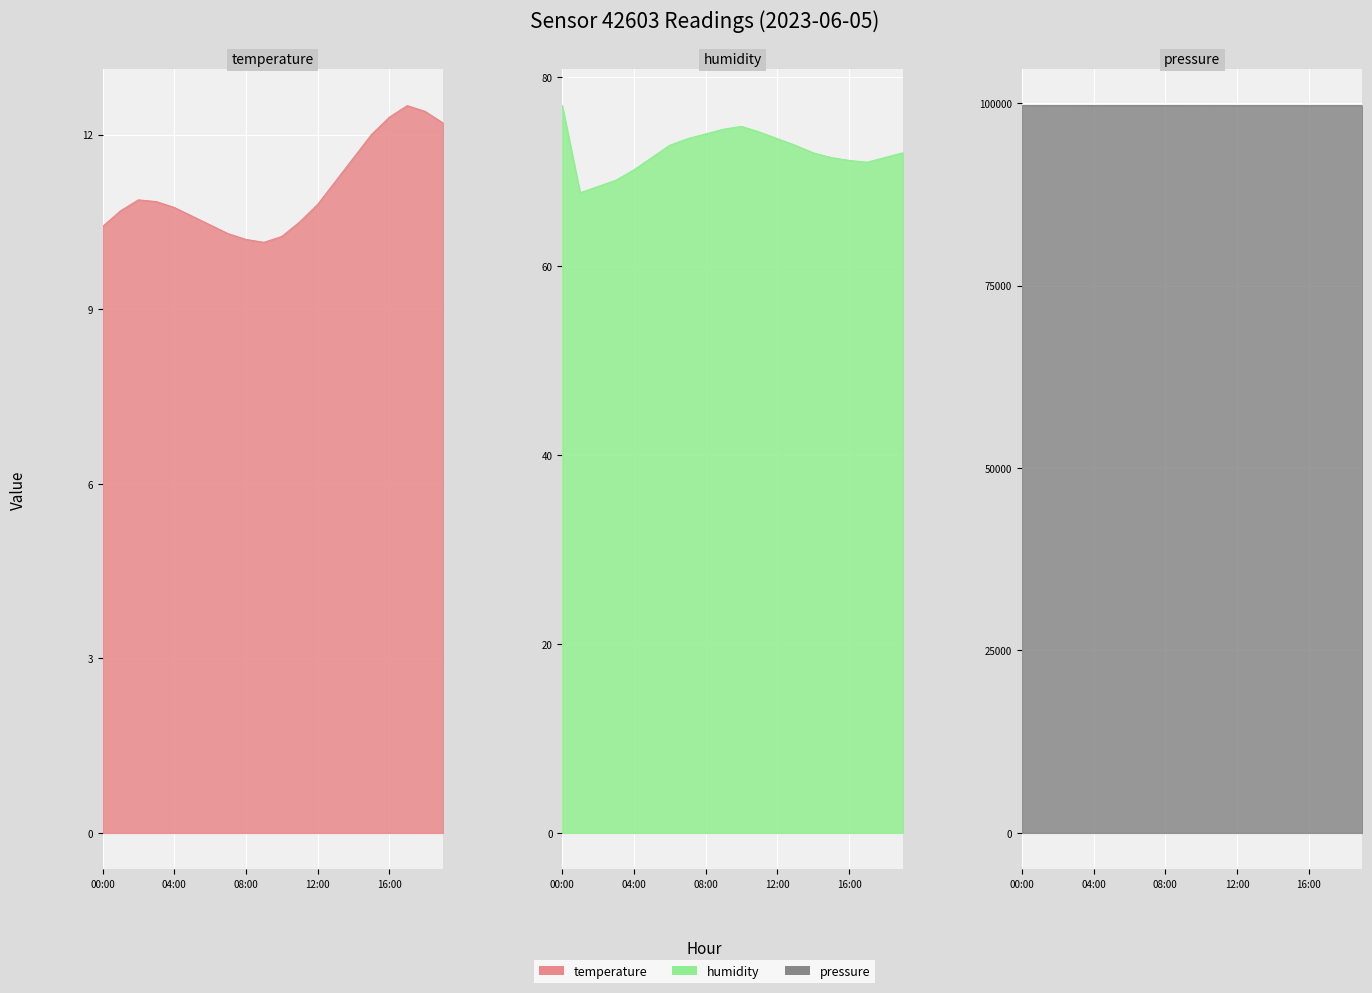

Reading right to left, transcribe all the data shown in this chart.

temperature: 12.2	12.4	12.5	12.3	12.0	11.6	11.2	10.8	10.5	10.2	10.2	10.2	10.3	10.4	10.6	10.8	10.8	10.9	10.7	10.4
humidity: 72.0	71.5	71.0	71.2	71.5	72.0	72.8	73.5	74.2	74.8	74.5	74.0	73.5	72.8	71.5	70.2	69.1	68.4	67.8	77.0
pressure: 99671.0	99671.5	99672.0	99672.5	99673.0	99673.5	99674.0	99674.5	99675.0	99676.0	99677.5	99679.0	99680.0	99679.5	99678.0	99676.5	99674.9	99674.2	99677.3	99672.0